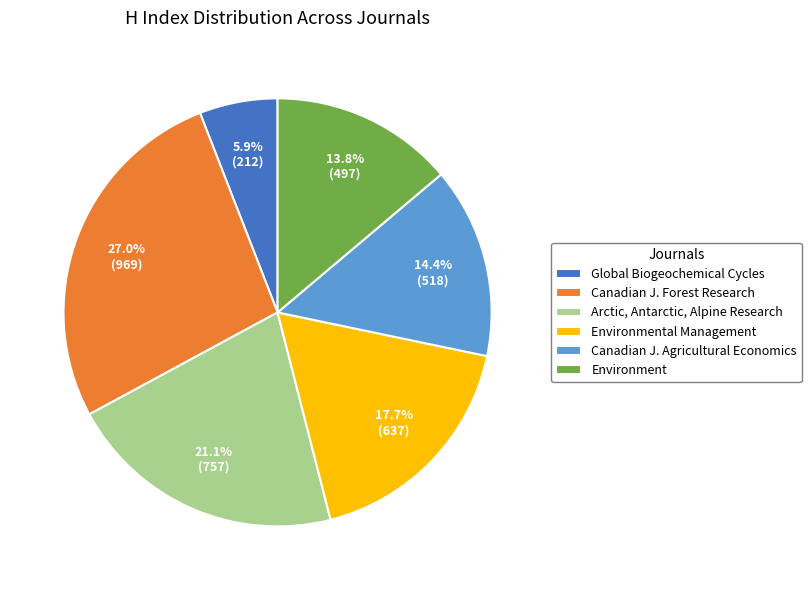

What is the ratio of the value at Canadian J. Agricultural Economics to the value at Environmental Management?

0.8